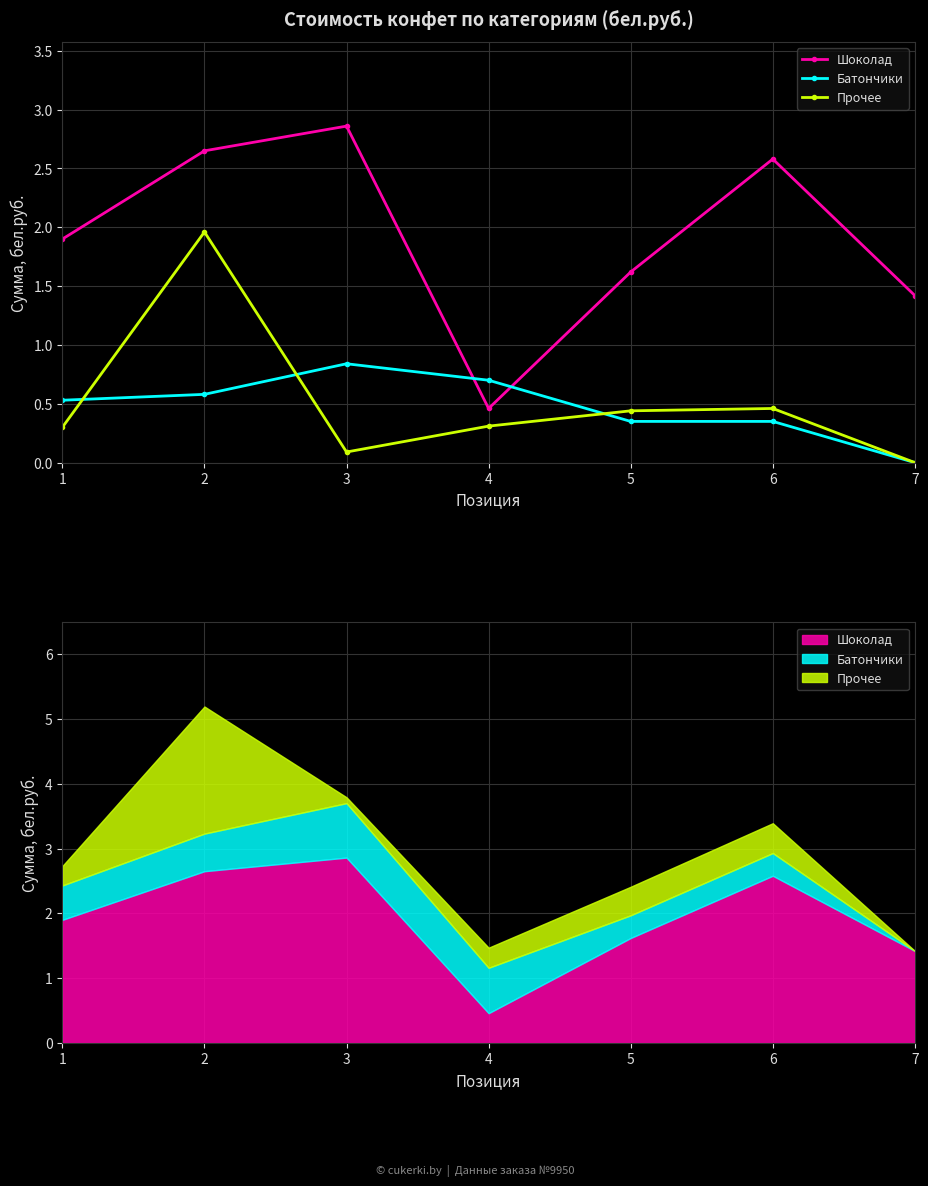

How many interior local valleys does the Прочее series have?

1